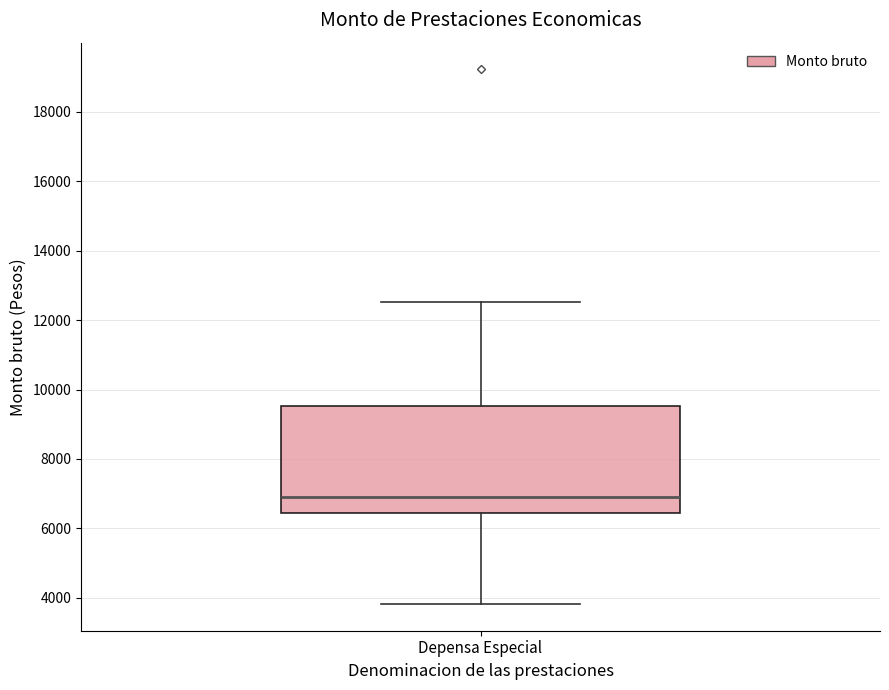

Read this box plot against the y-axis: the position of the median line, the range covered by the box, and the ends of both whiskers. The values are not printed on the chart, so give them approximately, as read against the axis.

median 7000, box 6400 to 9600, whiskers 3800 to 12600